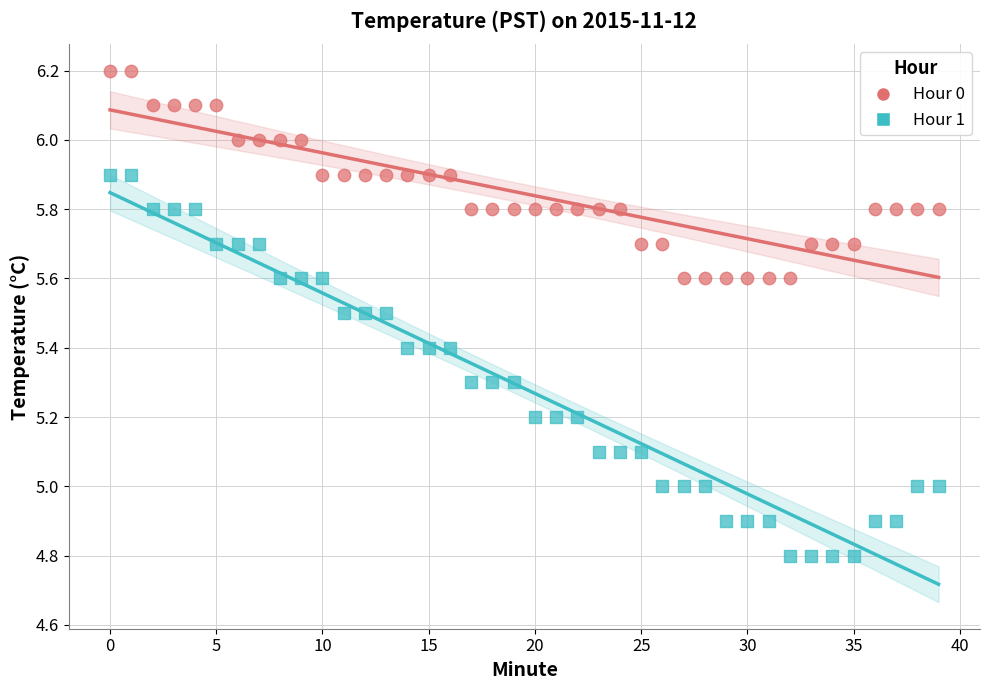

Which series contains the highest Y value?

Hour 0